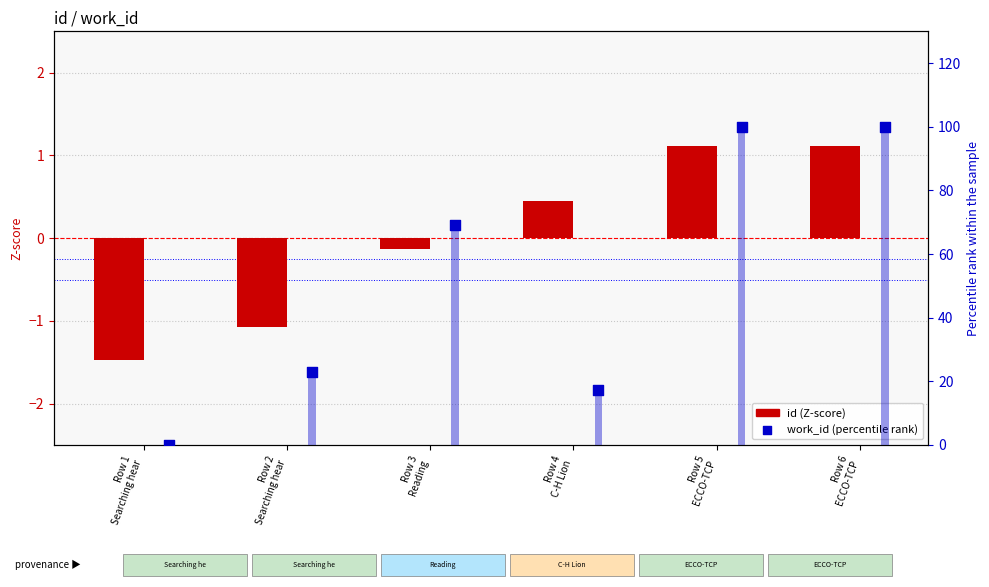

Which series has the largest total across all categories?

work_id (percentile rank)